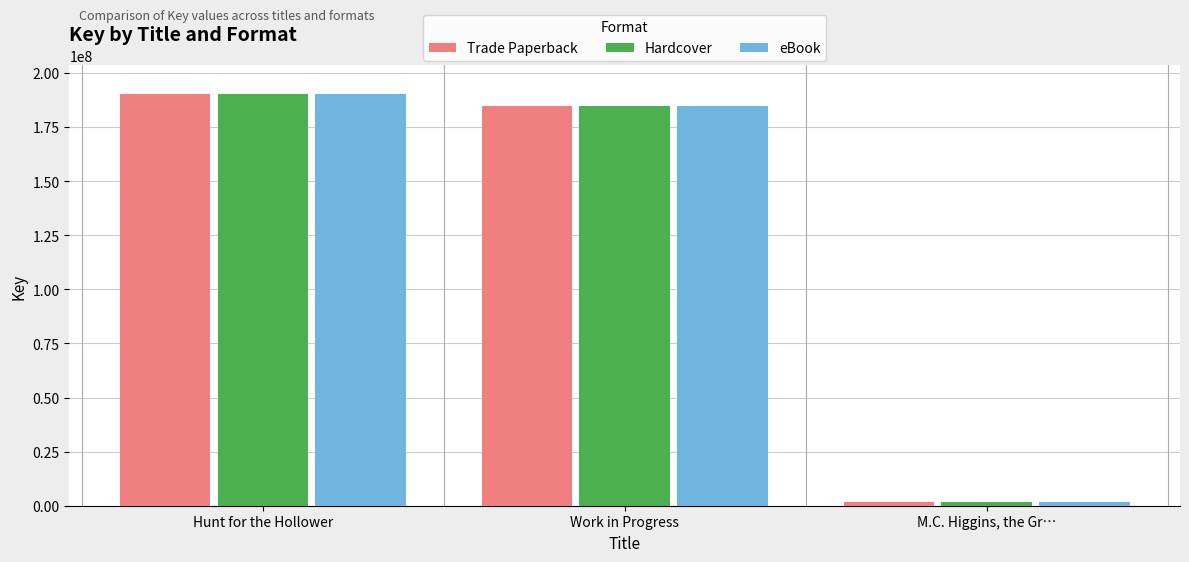

At which category is the sum across all series the highest?

Hunt for the Hollower